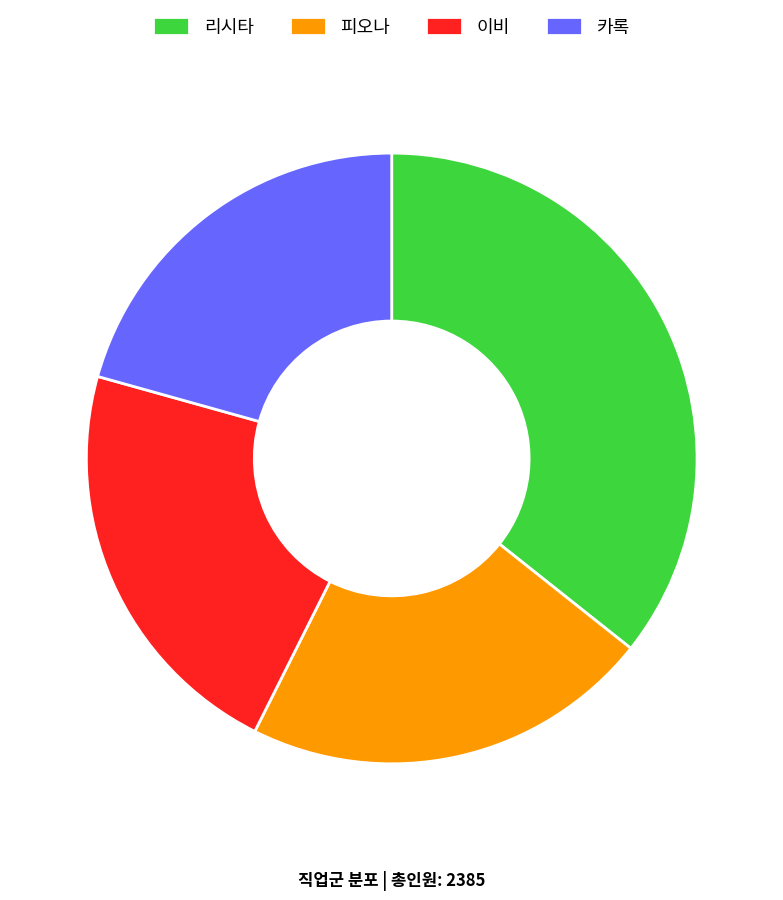

What is the ratio of the value at 이비 to the value at 리시타?

0.6